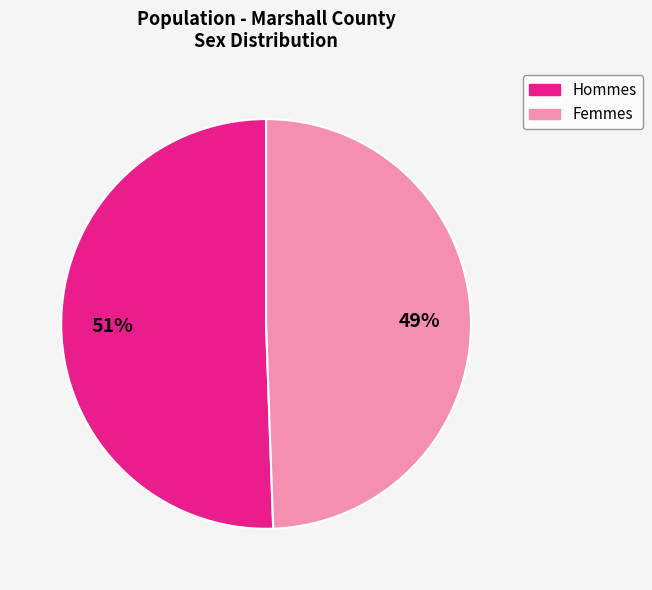

Is there a majority slice in this chart?

Yes